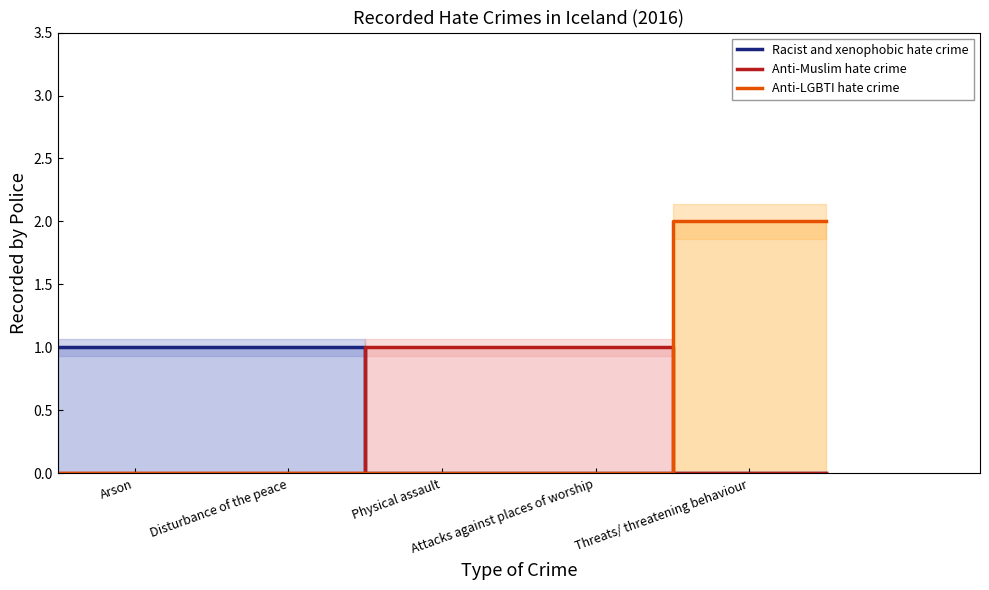

True or false: Anti-LGBTI hate crime and Racist and xenophobic hate crime intersect in this chart.

False